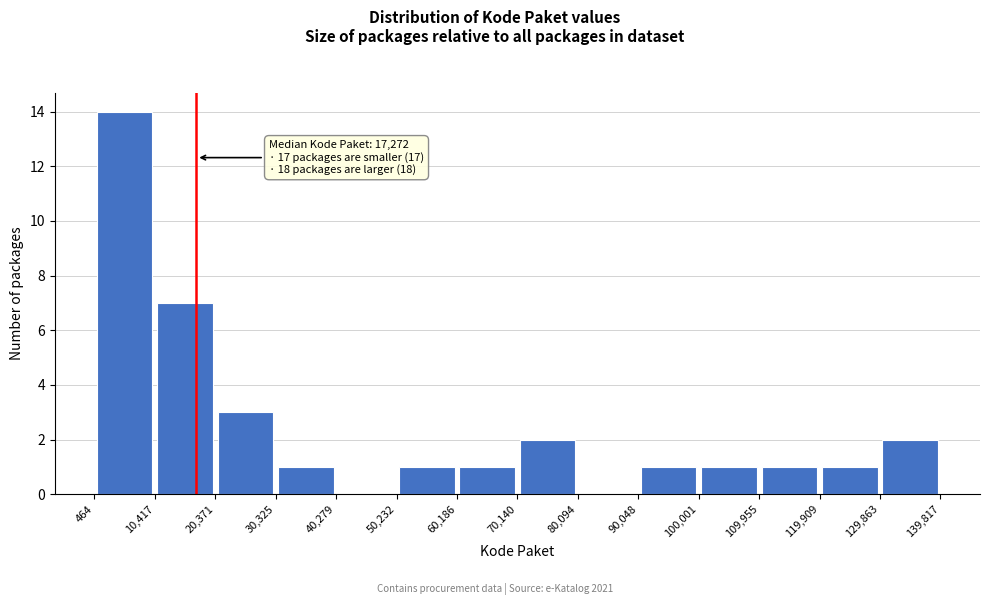

Over which range of the x-axis is the bar tallest?

464 to 10,417